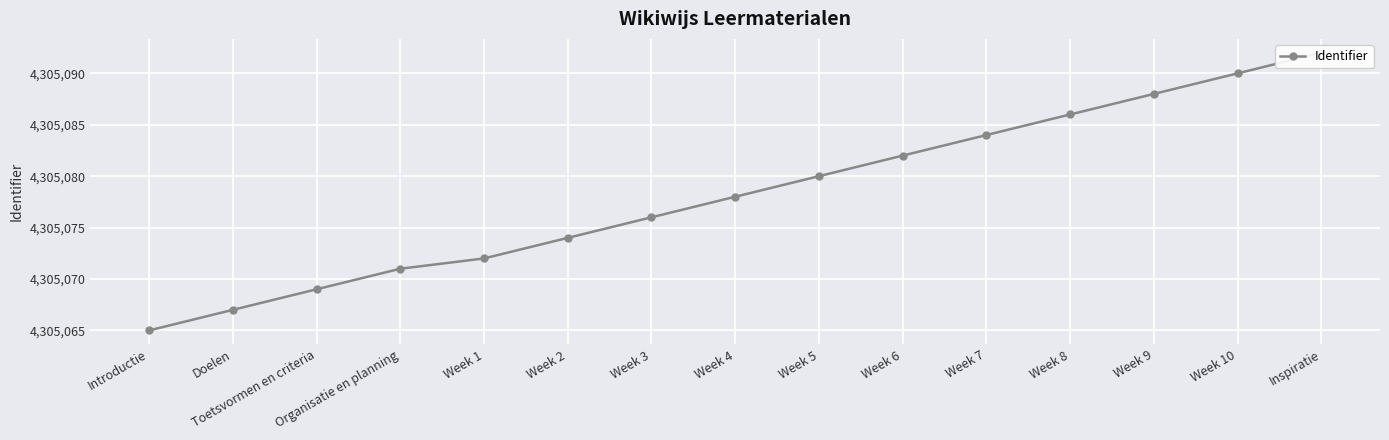

Between Doelen and Week 2, which is larger?

Week 2